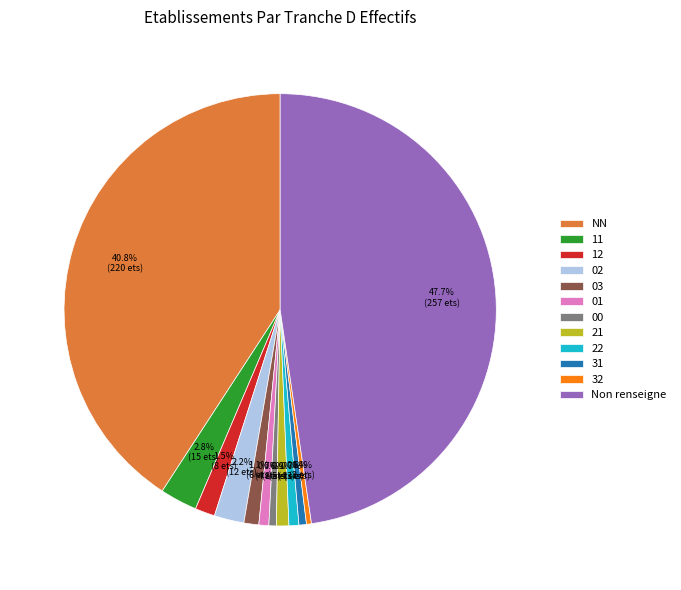

Which slice is the largest?

Non renseigne